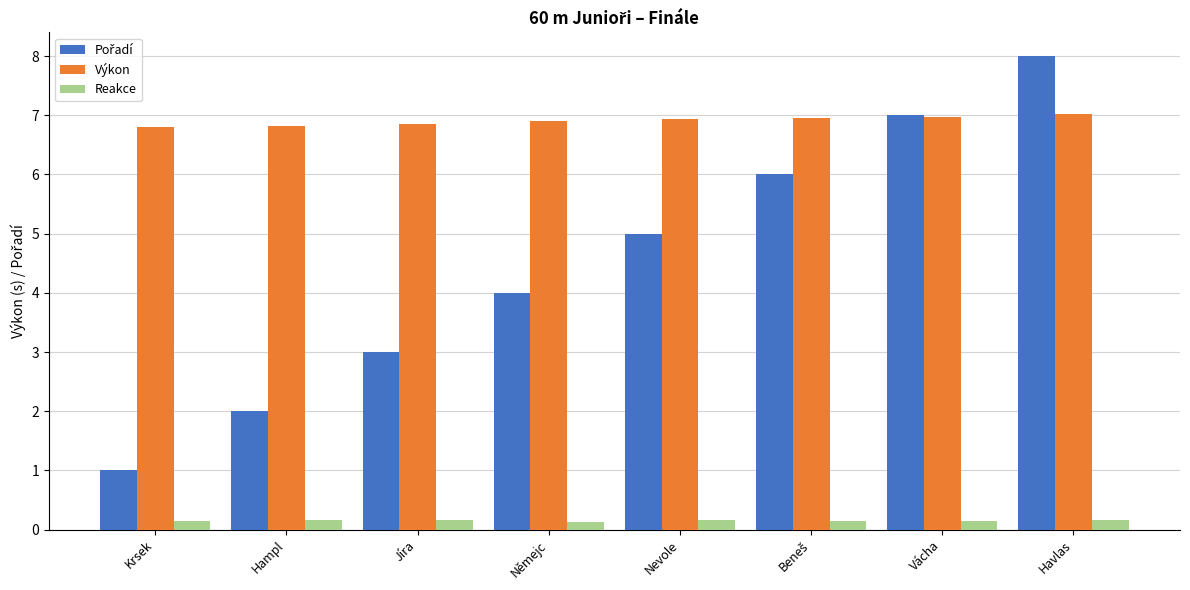

What is the minimum value for Výkon?

6.8